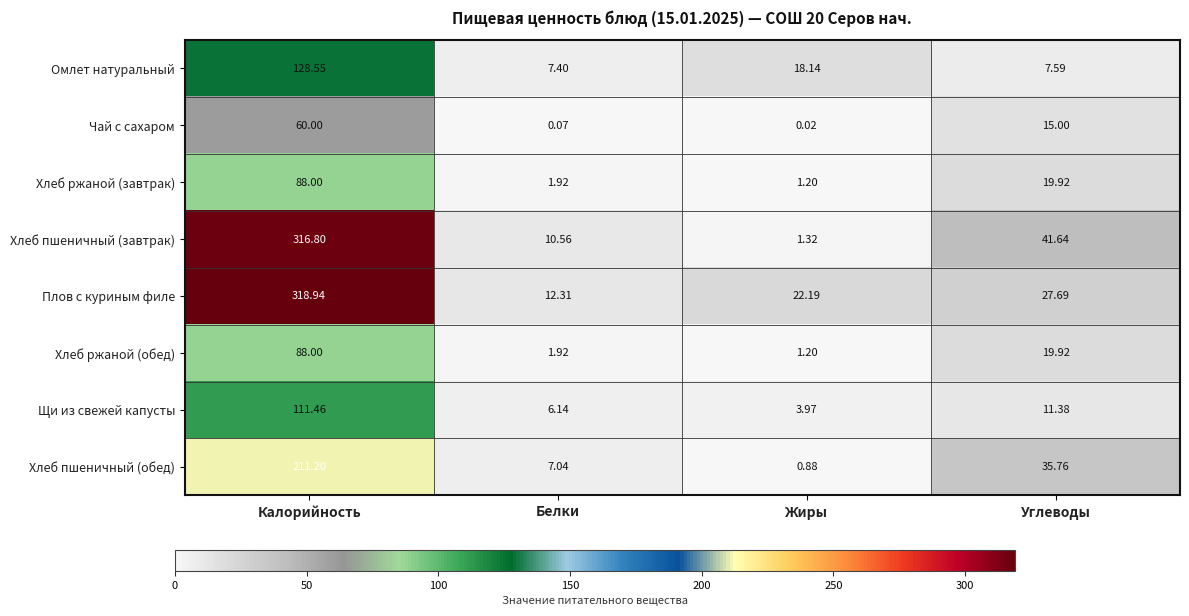

Which series has the largest total across all categories?

Плов с куриным филе